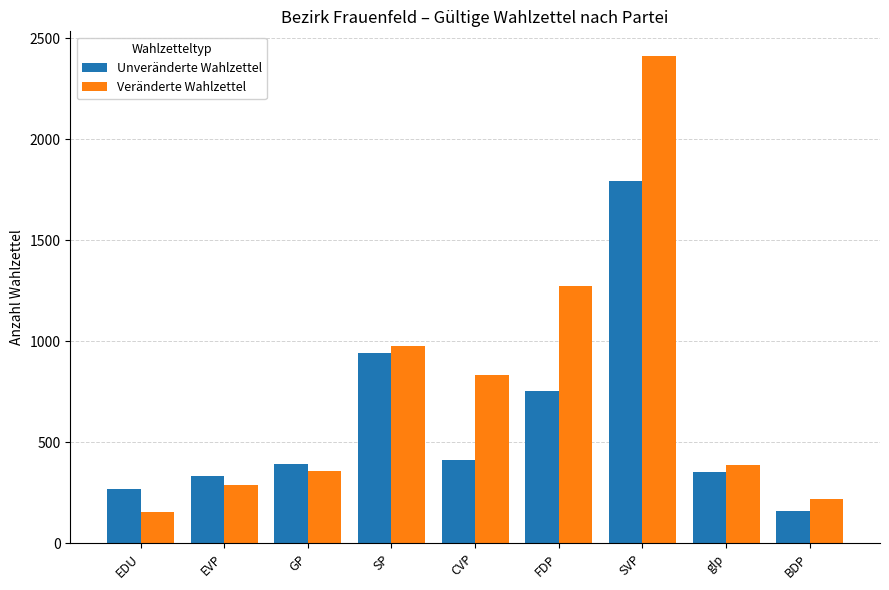

Rank the categories by Veränderte Wahlzettel value from highest to lowest.

SVP, FDP, SP, CVP, glp, GP, EVP, BDP, EDU